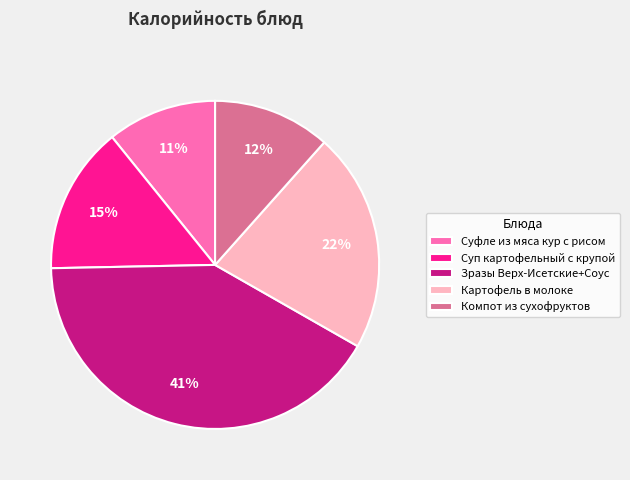

Rank the categories by value from highest to lowest.

Зразы Верх-Исетские+Соус, Картофель в молоке, Суп картофельный с крупой, Компот из сухофруктов, Суфле из мяса кур с рисом